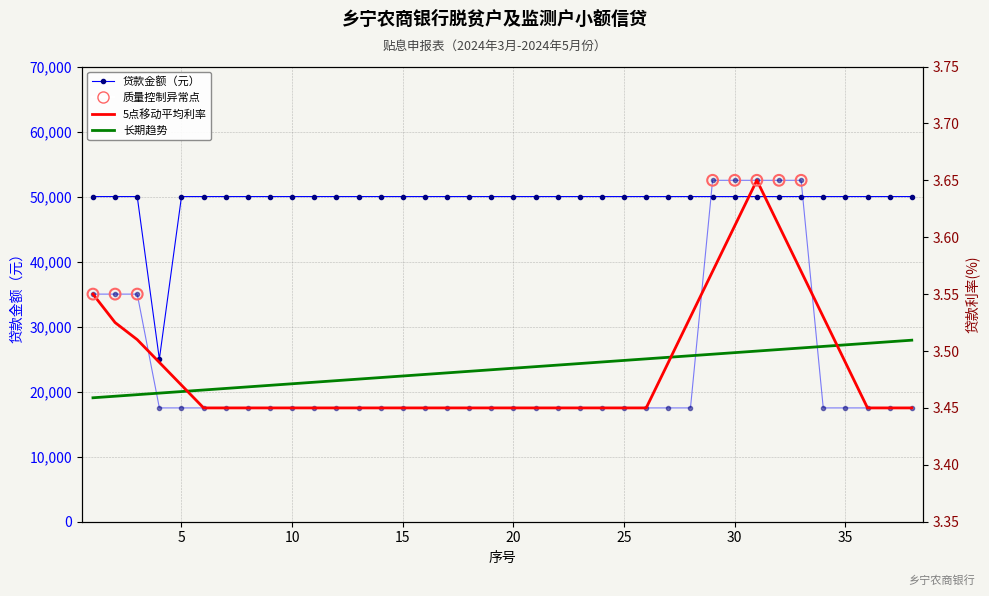

At how many categories does at least one series exceed 22555?

38